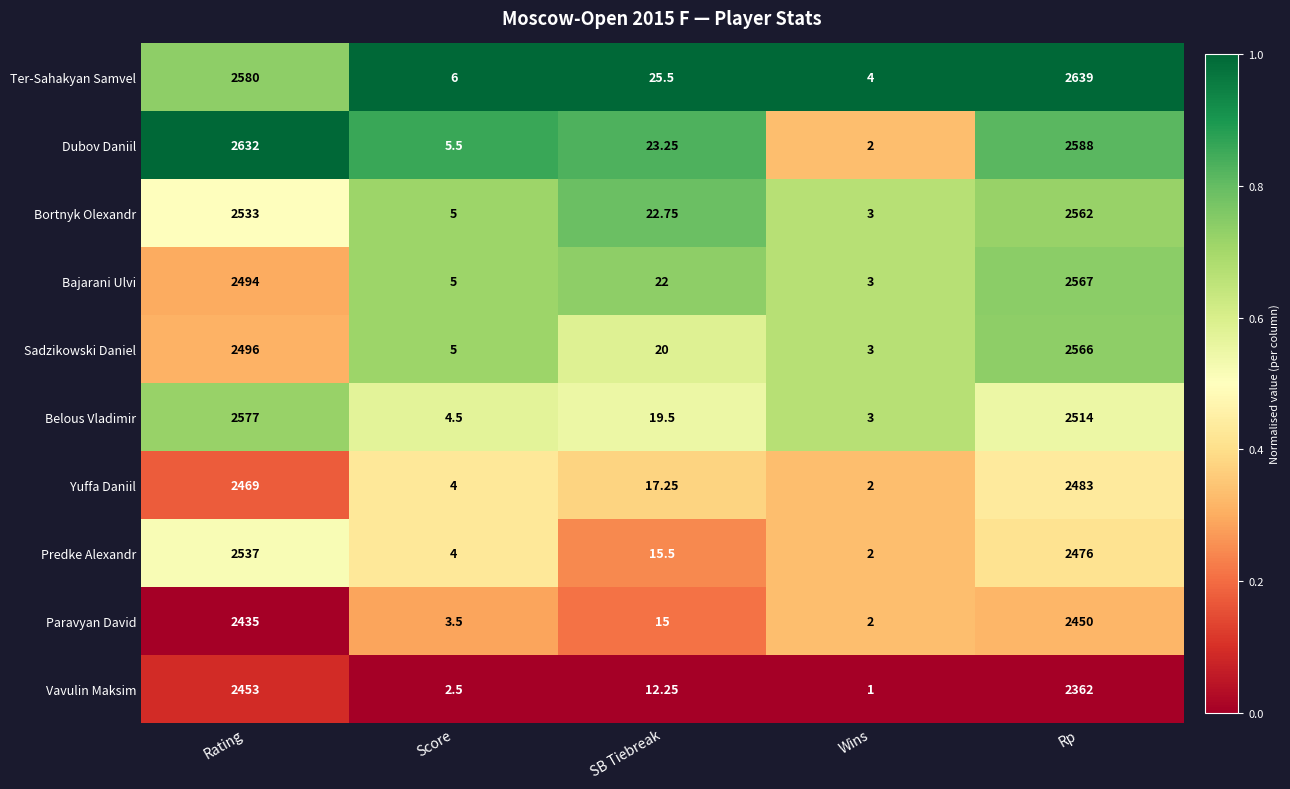

Which series has the widest spread of values?

Ter-Sahakyan Samvel